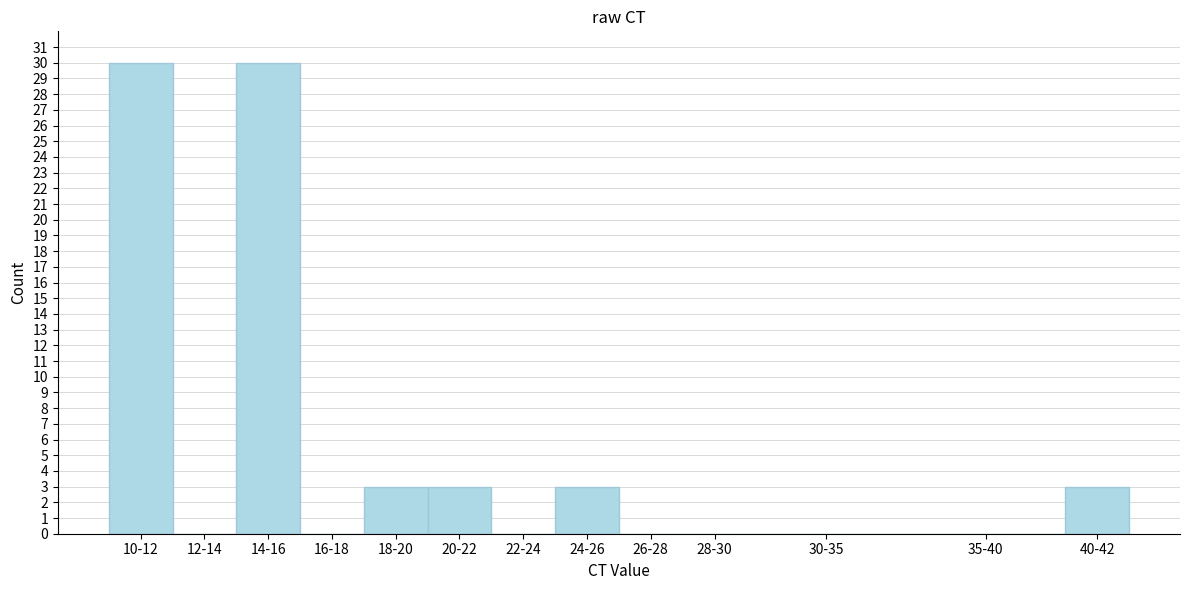

Reading left to right, what are all the values shown in this chart?

10-12=30	12-14=0	14-16=30	16-18=0	18-20=3	20-22=3	22-24=0	24-26=3	26-28=0	28-30=0	30-35=0	35-40=0	40-42=3